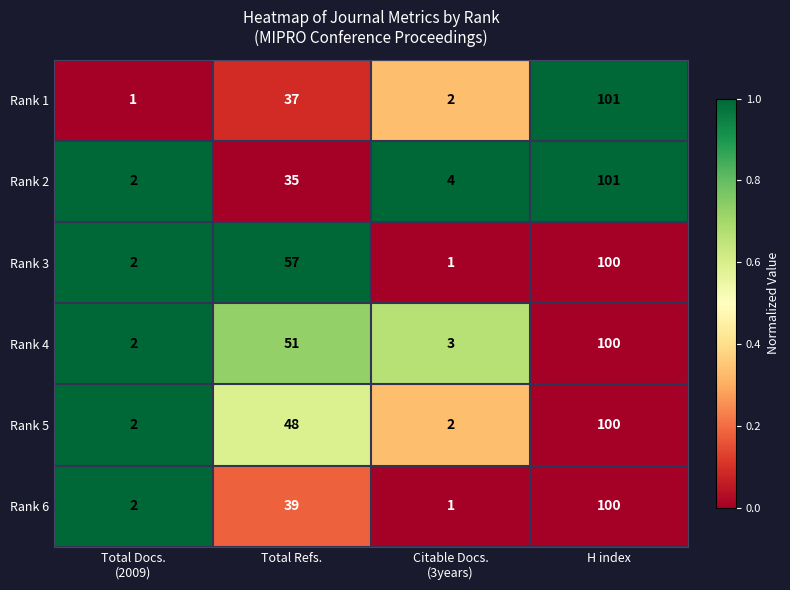

How many values in the Rank 3 series are below 57?

2